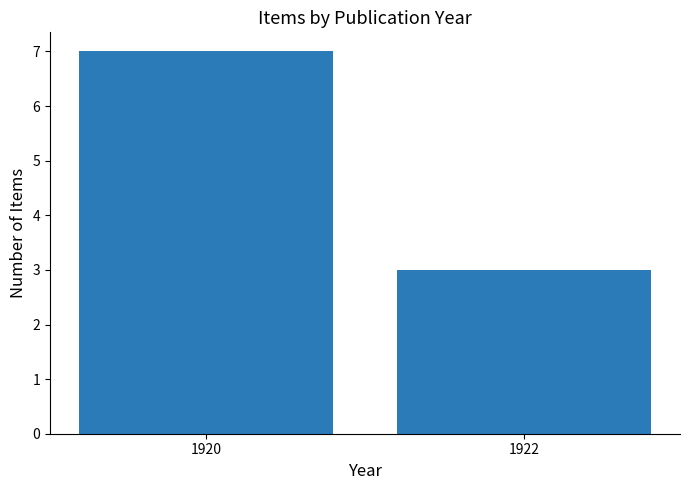

What is the average value?

5